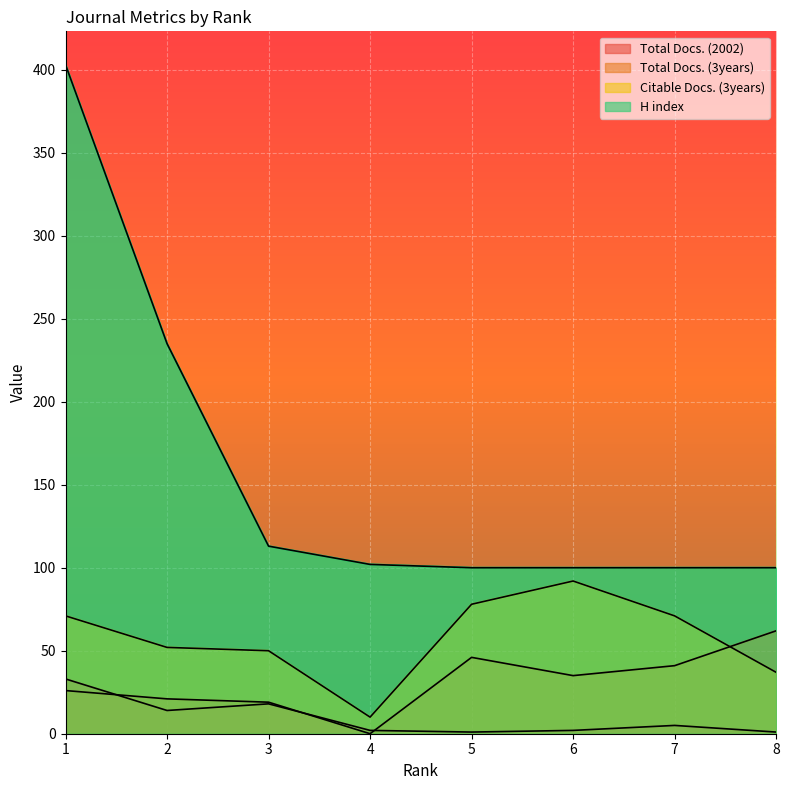

True or false: Total Docs. (2002) has a value of 1 at 8.

True